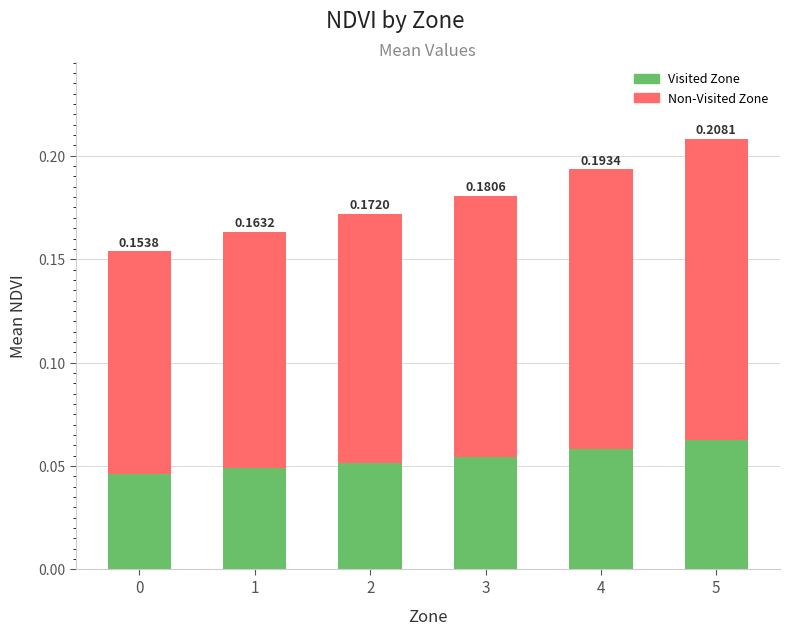

How many distinct data groups are displayed?

2